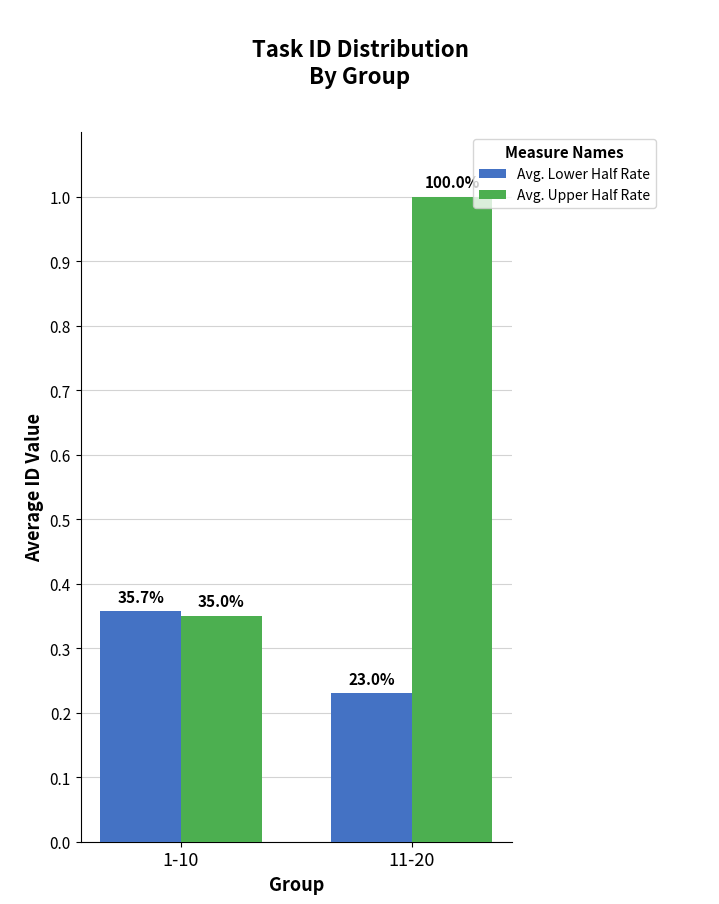

The value of Avg. Upper Half Rate at 11-20 is 1.0. True or false?

True